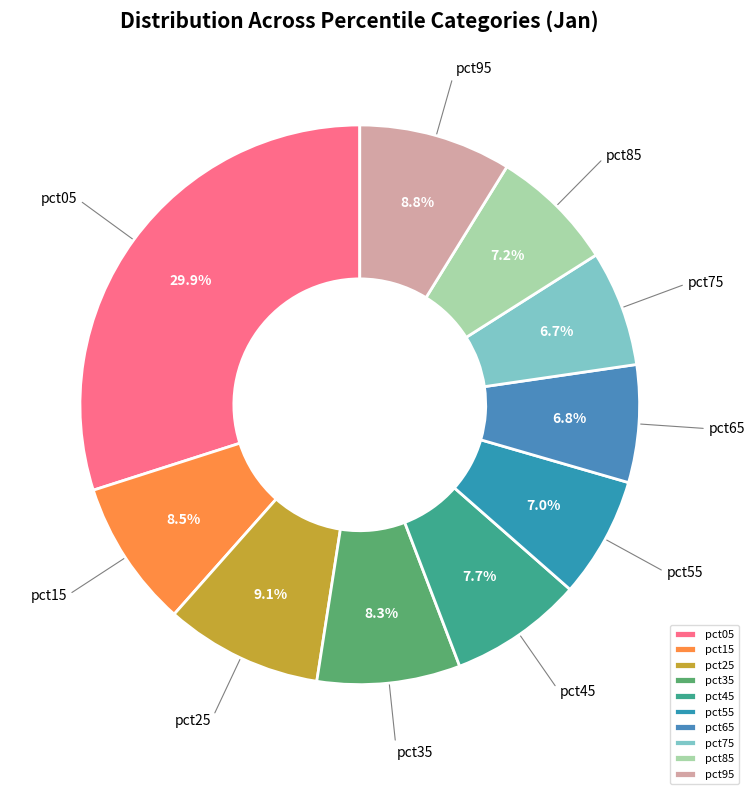

What is the total percentage of pct75 and pct65?

13.5%